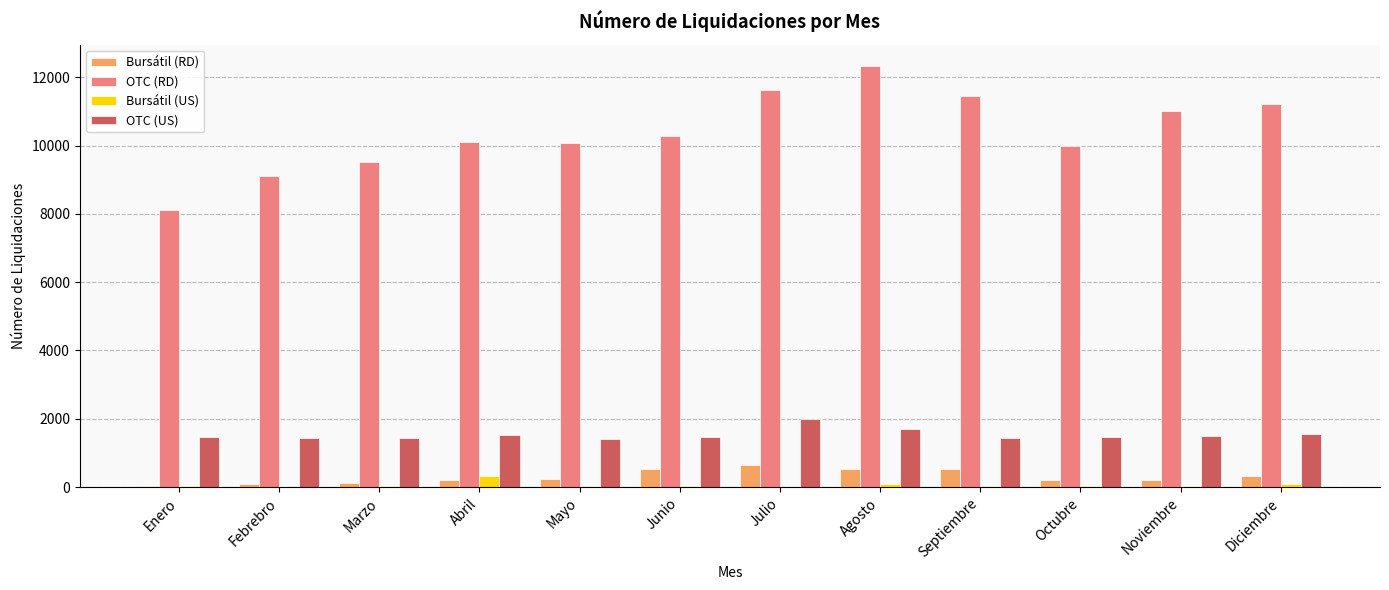

What is the sum of all OTC (RD) values?

124862